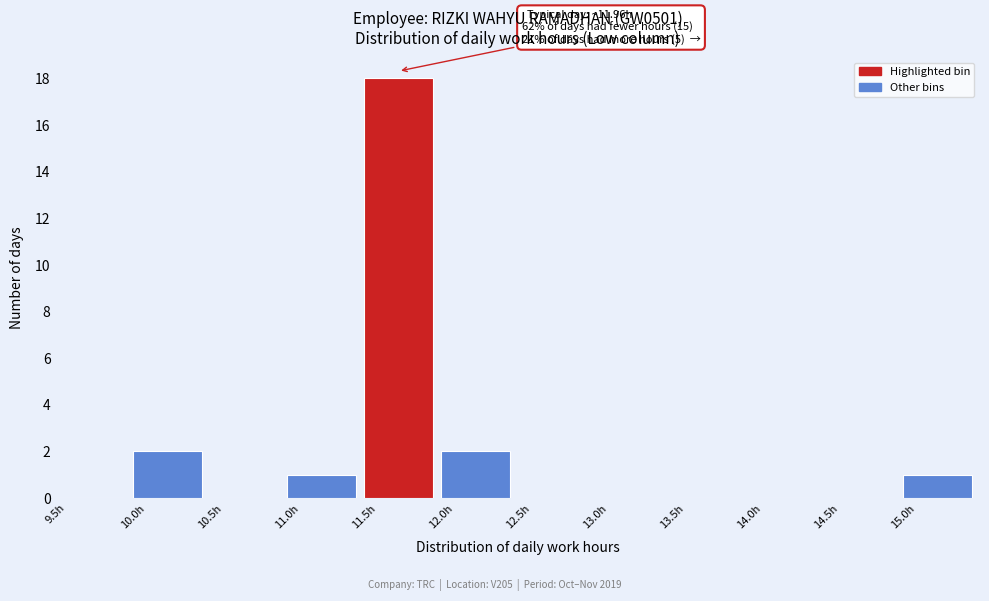

Over which range of the x-axis is the bar tallest?

11.5 to 12.0